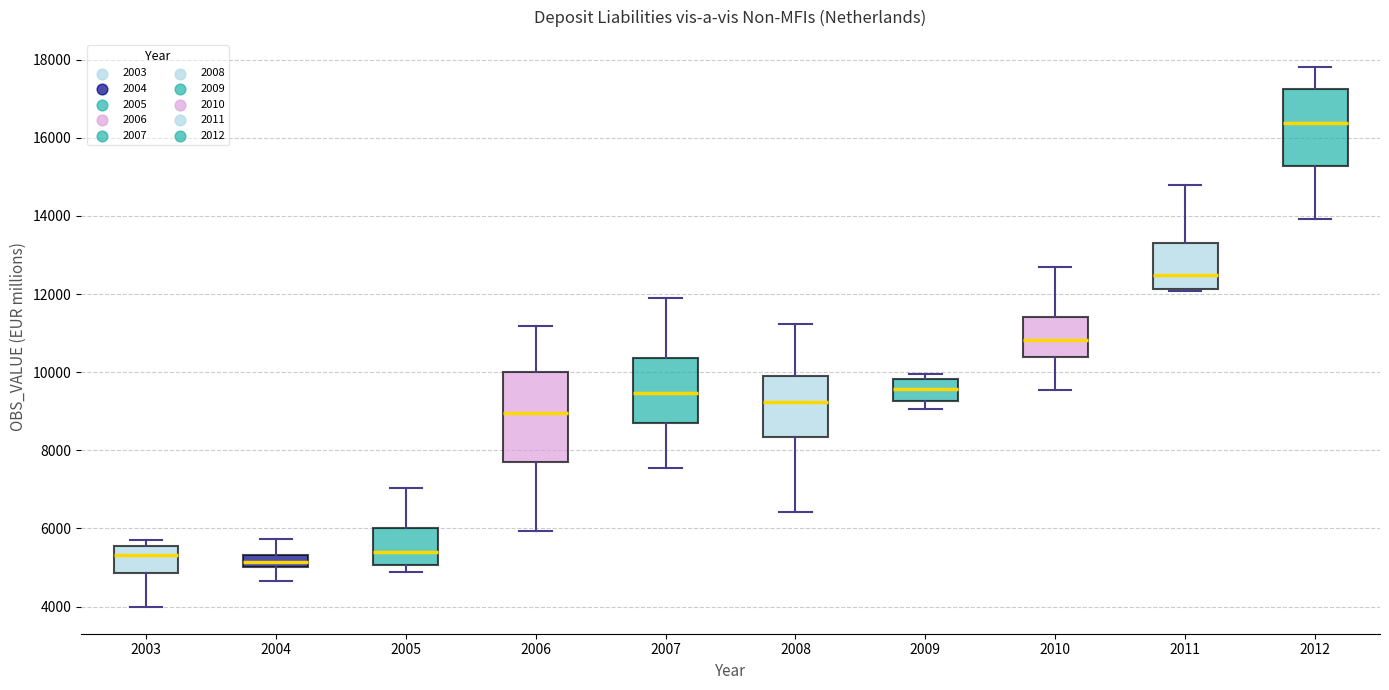

Reading left to right, read every box against the y-axis: the position of its median line, the range the box covers, and the ends of its whiskers. The values are not printed on the chart, so give them approximately, as read against the axis.

2003: median 5400, box 4800 to 5600, whiskers 4000 to 5800
2004: median 5200, box 5000 to 5400, whiskers 4600 to 5800
2005: median 5400, box 5000 to 6000, whiskers 4800 to 7000
2006: median 9000, box 7800 to 10000, whiskers 6000 to 11200
2007: median 9400, box 8800 to 10400, whiskers 7600 to 12000
2008: median 9200, box 8400 to 10000, whiskers 6400 to 11200
2009: median 9600, box 9200 to 9800, whiskers 9000 to 10000
2010: median 10800, box 10400 to 11400, whiskers 9600 to 12600
2011: median 12400, box 12200 to 13200, whiskers 12000 to 14800
2012: median 16400, box 15200 to 17200, whiskers 14000 to 17800